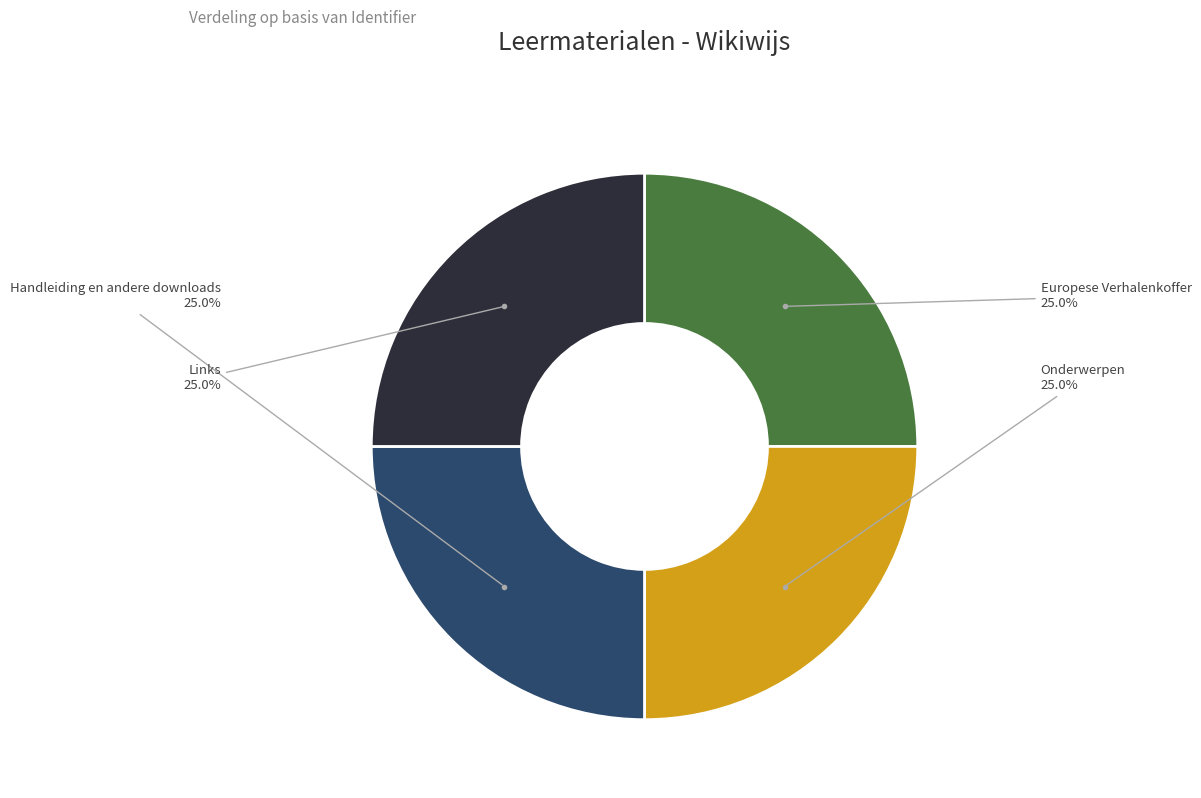

Does any single category account for the majority?

No